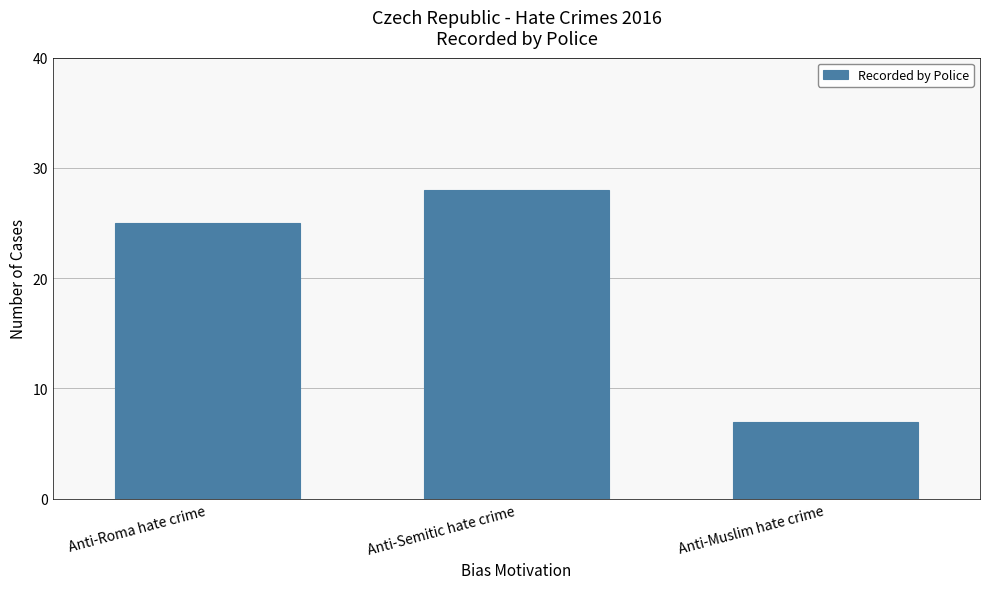

Reading left to right, list all the values displayed in this chart.

Anti-Roma hate crime=25	Anti-Semitic hate crime=28	Anti-Muslim hate crime=7